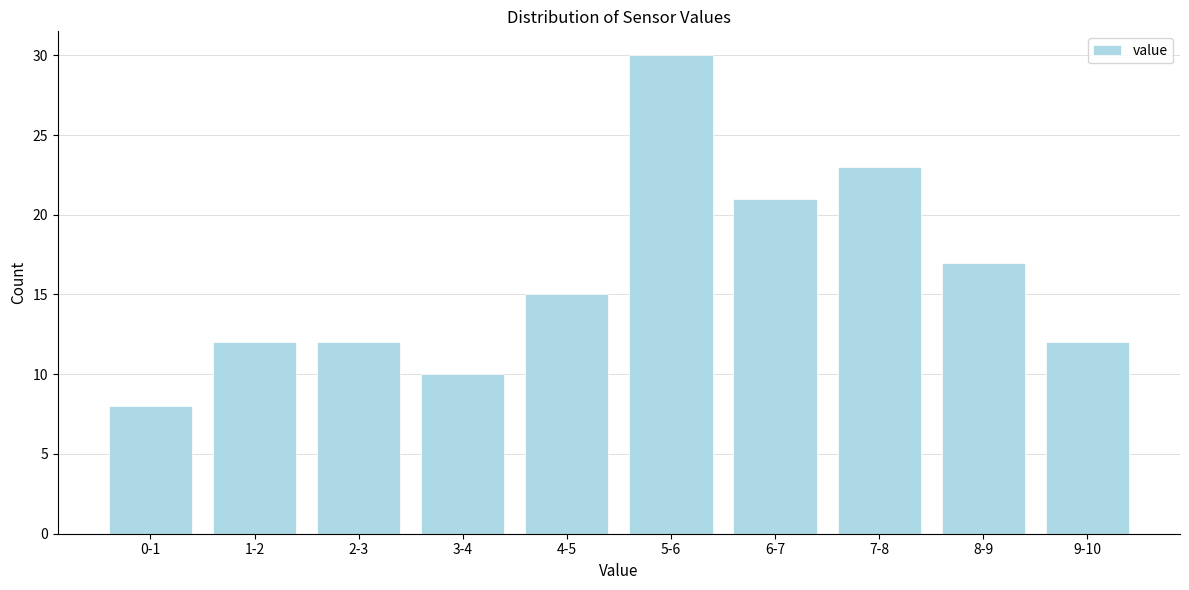

Reading left to right, what are all the values shown in this chart?

8	12	12	10	15	30	21	23	17	12